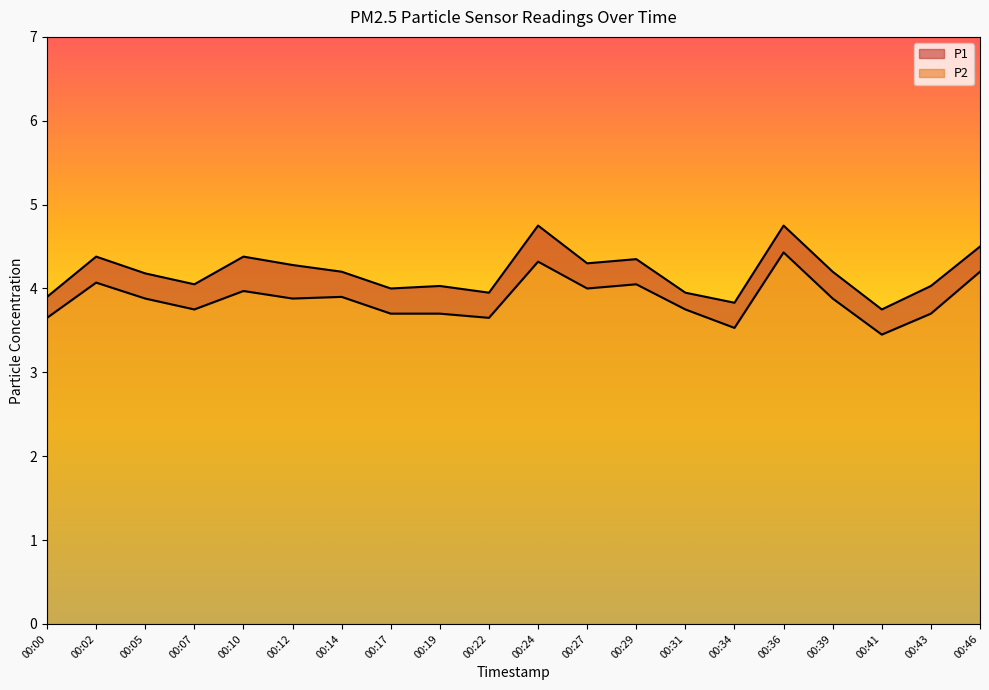

What are all the series names shown in the legend?

P1, P2